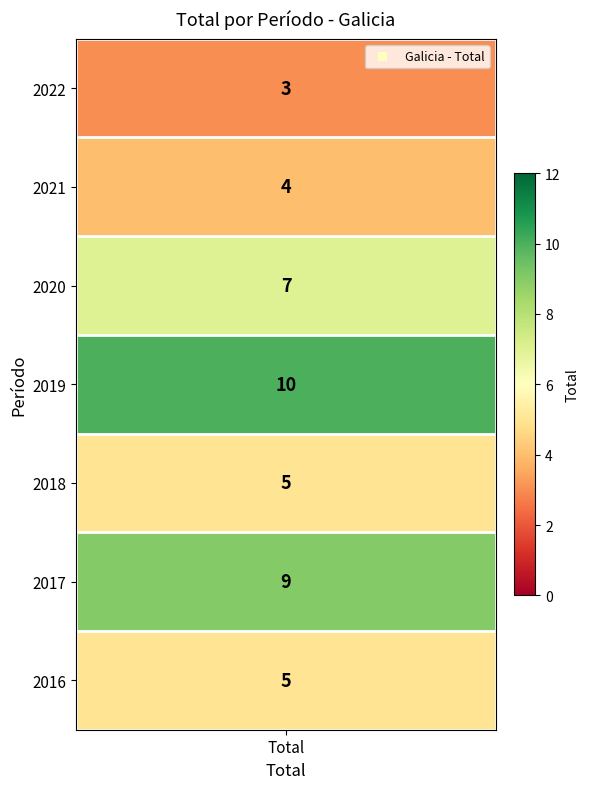

Rank the categories by value from lowest to highest.

2022, 2021, 2018, 2016, 2020, 2017, 2019